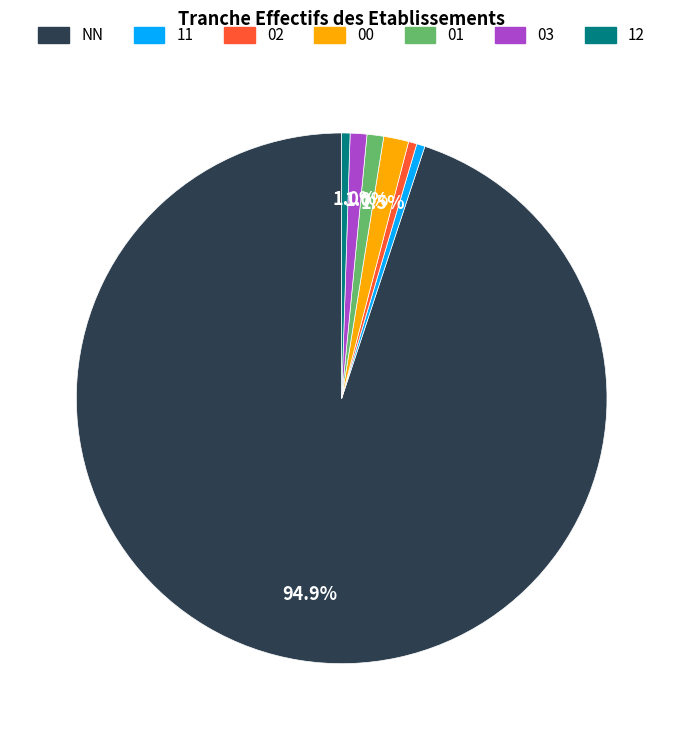

To the nearest percent, what is the difference between the 12 and 00 slice percentages?

1%